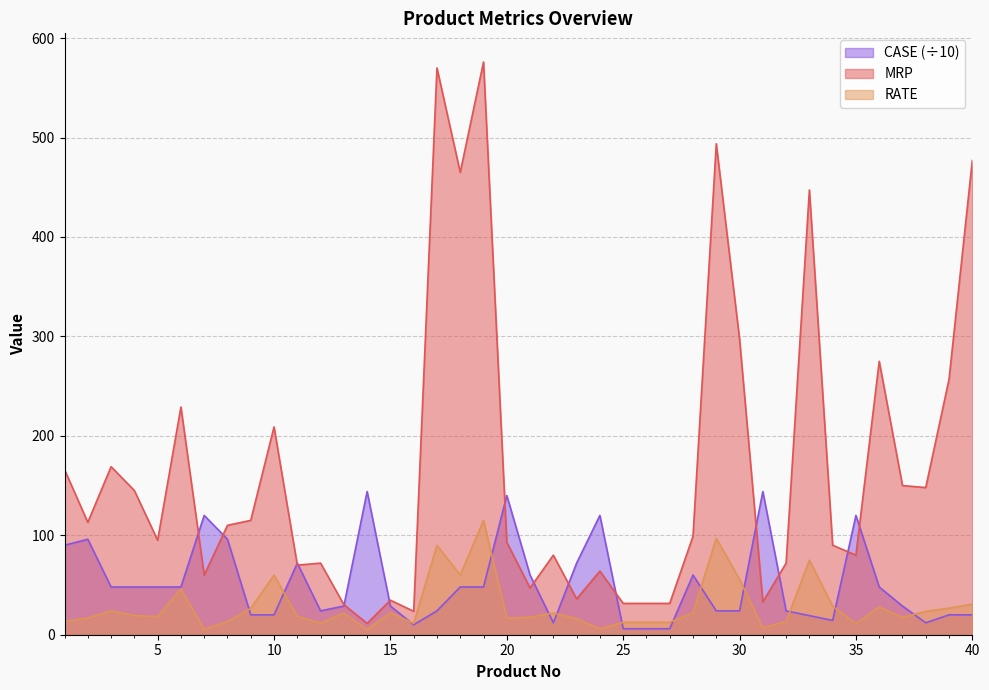

The CASE series shows 48.0 at 19. True or false?

True